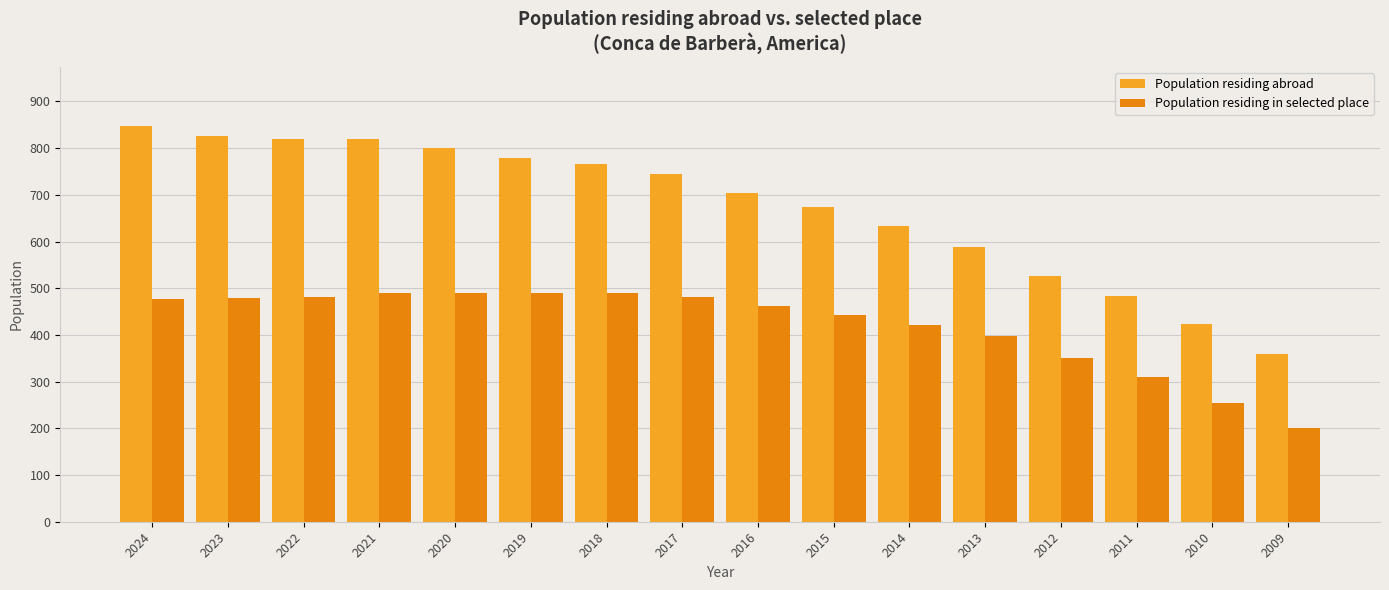

At 2015, list the series in order from smallest to largest.

Population residing in selected place, Population residing abroad